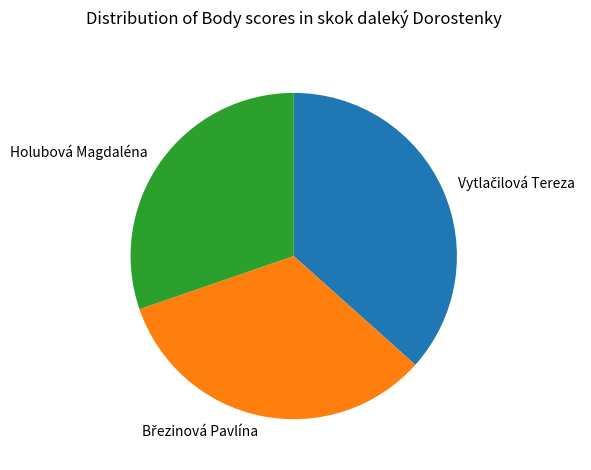

The Holubová Magdaléna slice represents 30% of the pie. True or false?

True